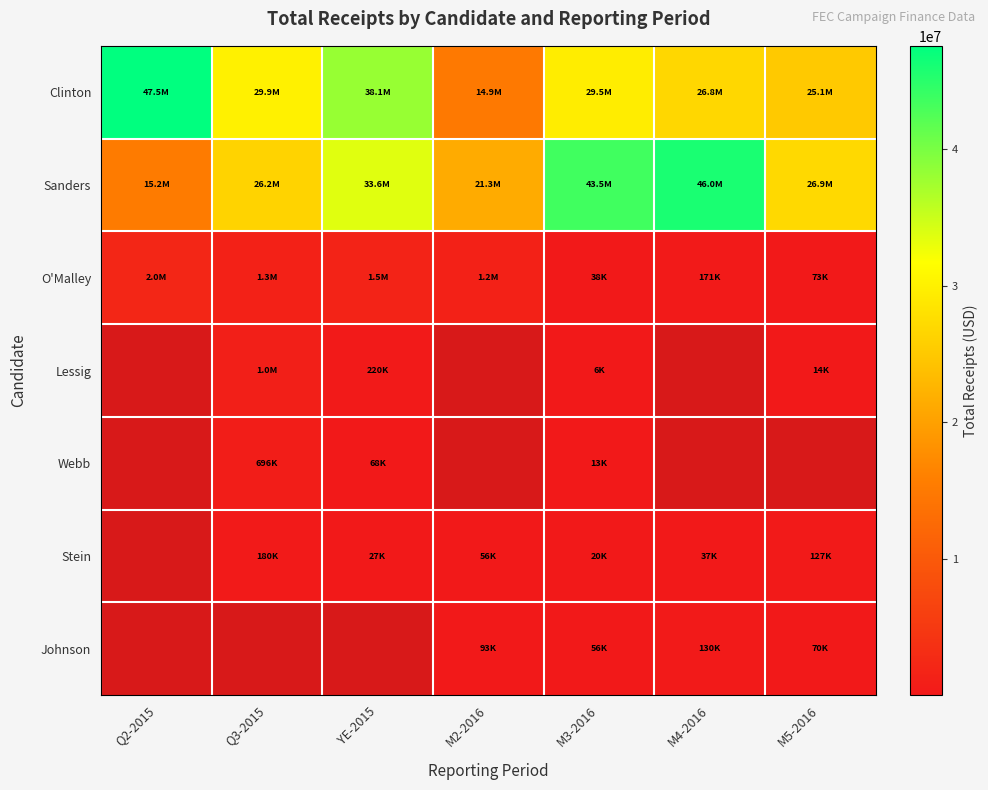

Between Q2-2015 and M2-2016, which series saw the biggest shift?

Clinton